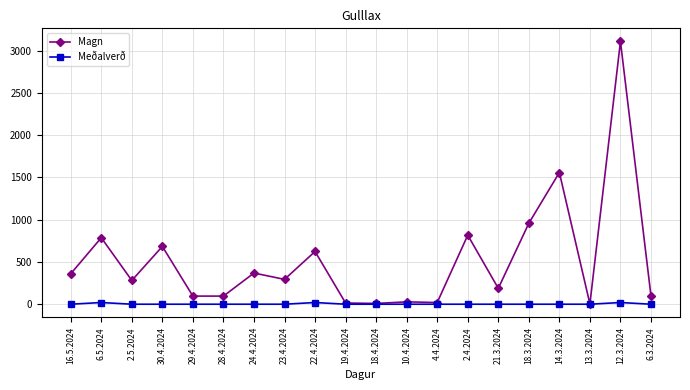

At which category is the sum across all series the highest?

12.3.2024